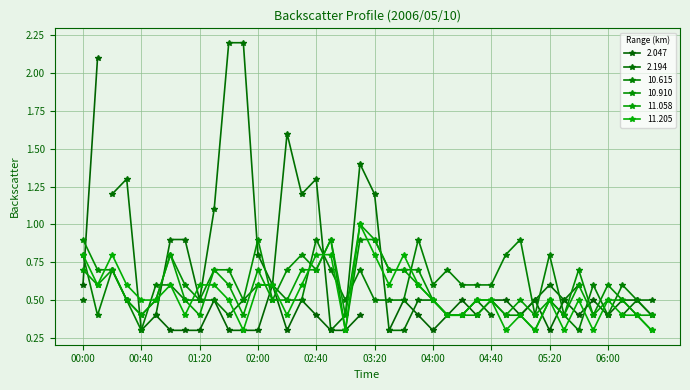

True or false: 10.910 has a value of 0.4 at 05:30.

True